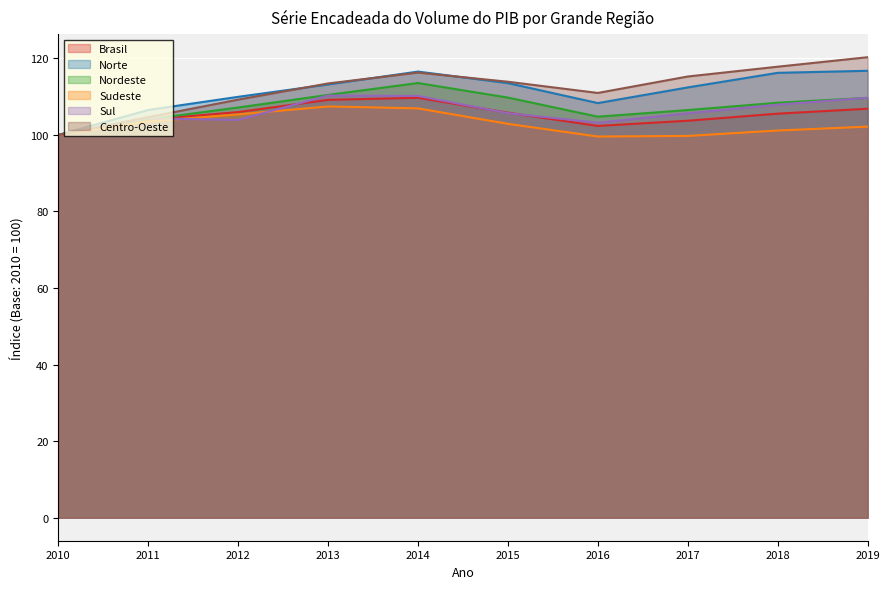

List the labels in order of Nordeste value, largest first.

2014, 2013, 2015, 2019, 2018, 2012, 2017, 2016, 2011, 2010